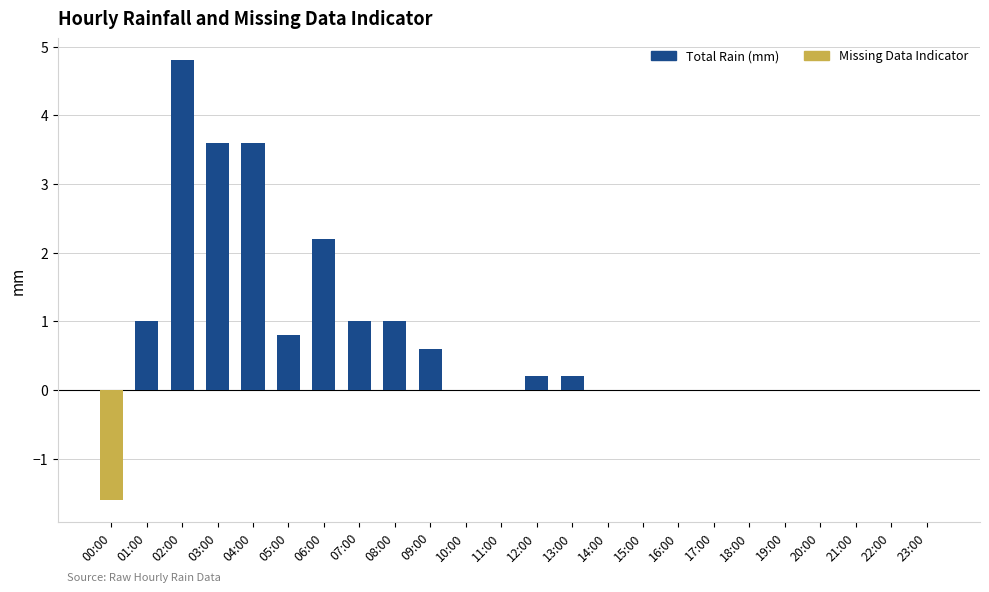

At how many categories does at least one series exceed 4?

1